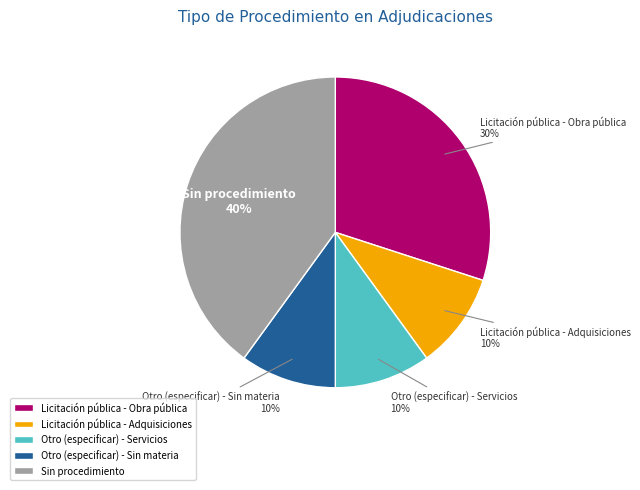

Does Licitación pública - Obra pública account for over 50% of the chart?

No